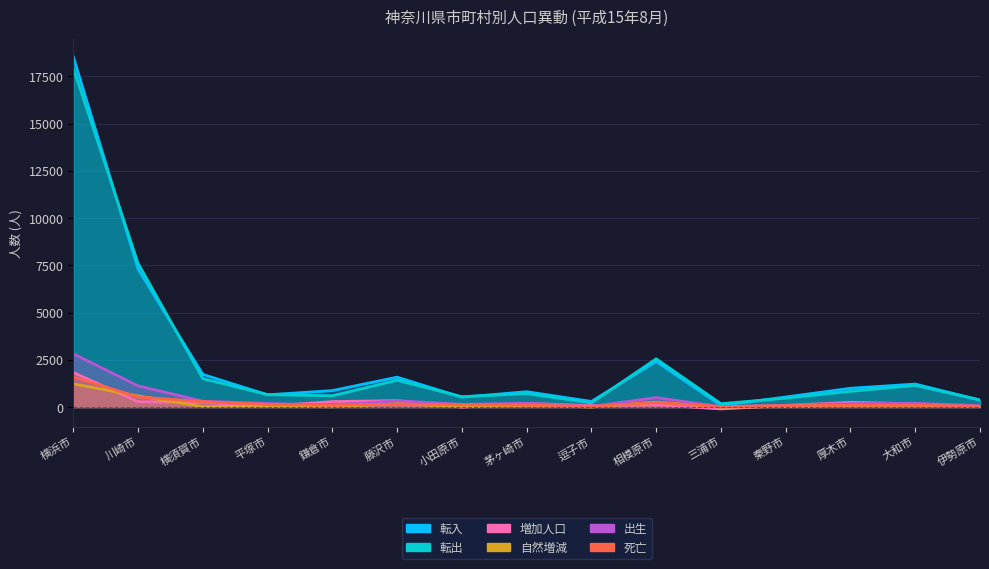

Between 横浜市 and 横須賀市, which series saw the biggest shift?

転入